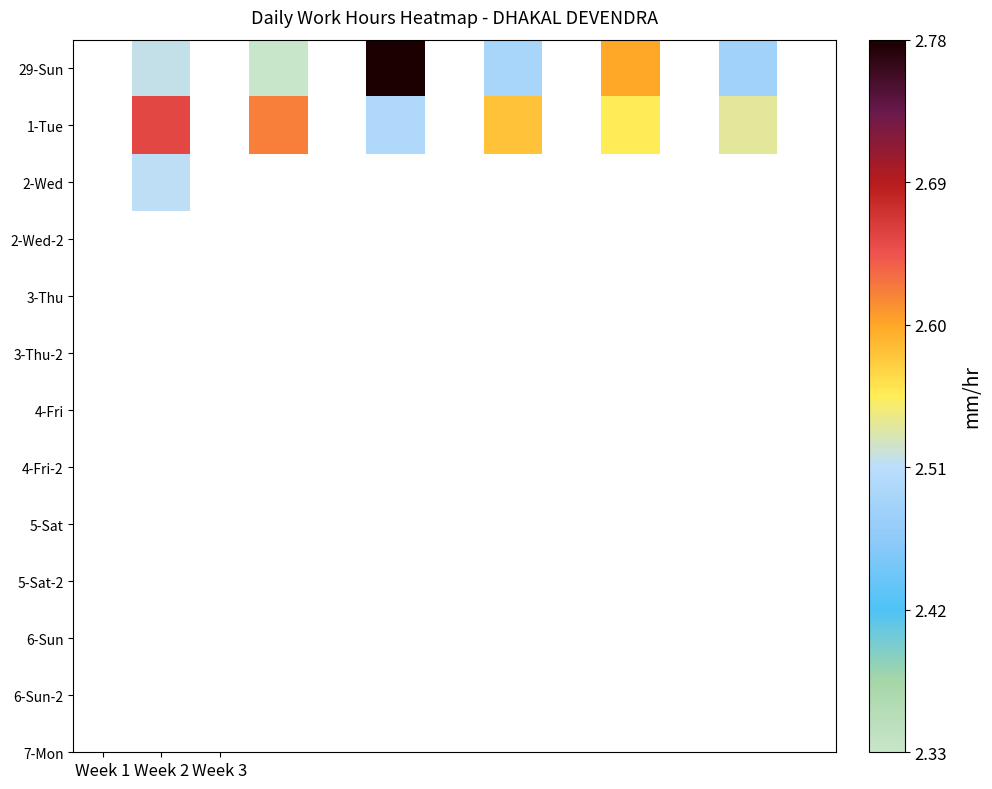

At which label does 2-Wed reach its peak?

Week 1